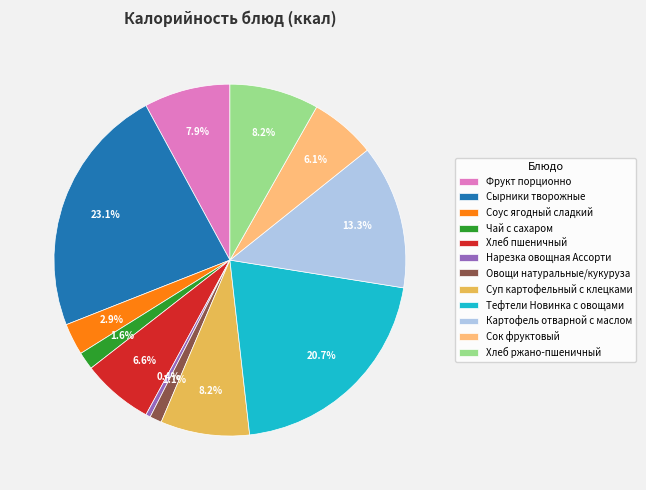

Which has a higher value, Чай с сахаром or Хлеб пшеничный?

Хлеб пшеничный